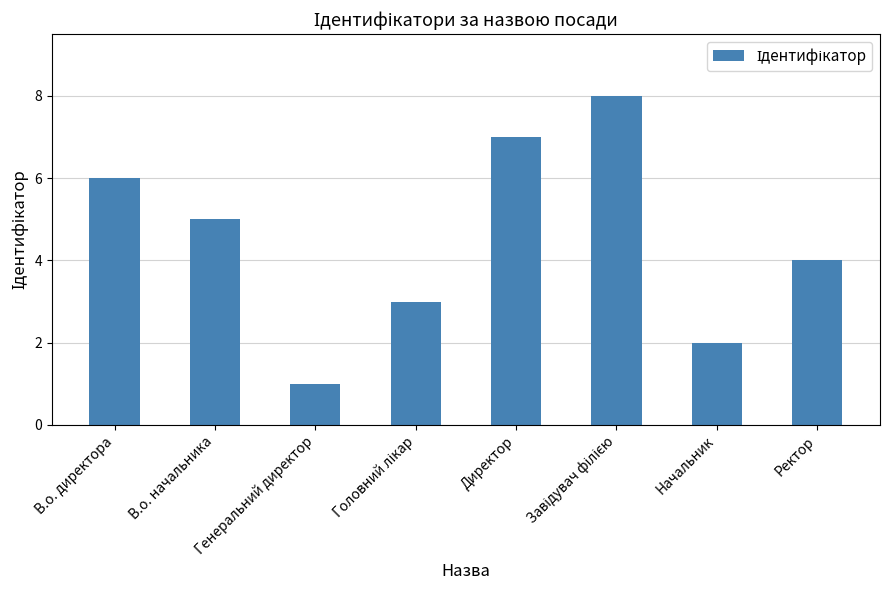

Between Начальник and Ректор, which is larger?

Ректор